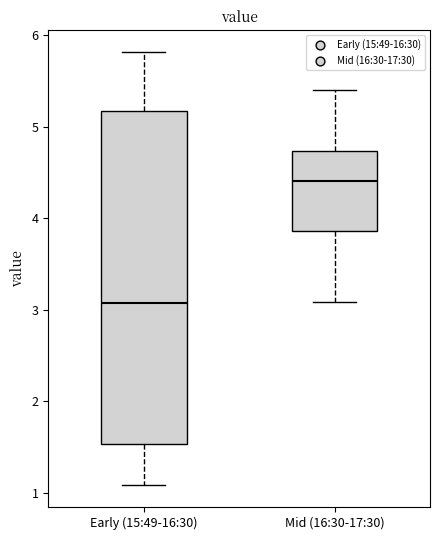

Comparing the boxes themselves (not the whiskers), which one is the tallest?

Early (15:49-16:30)